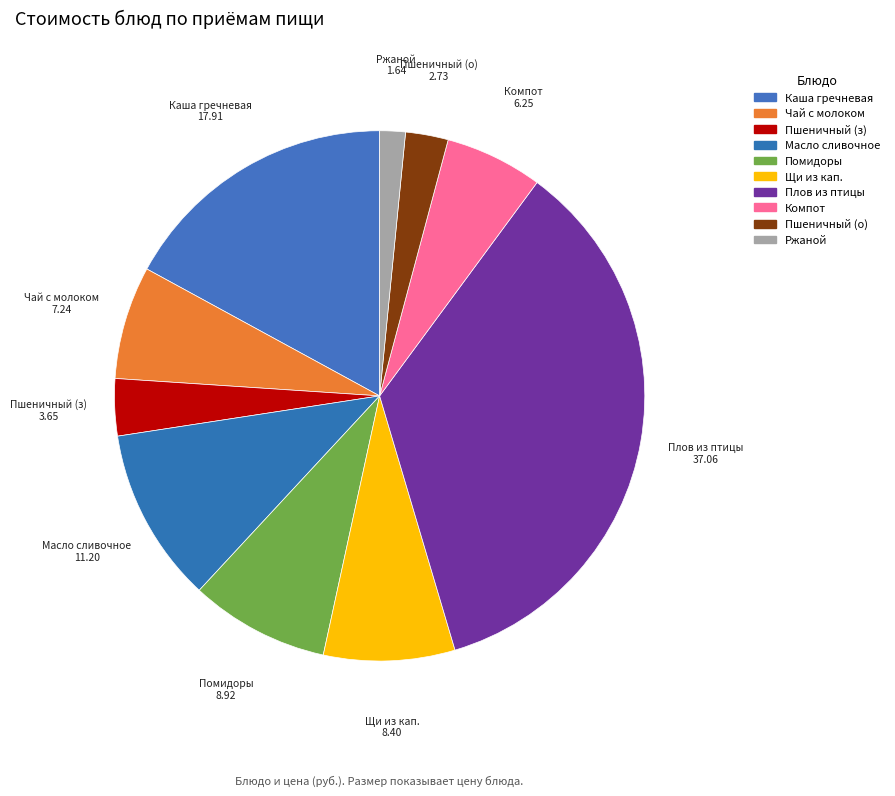

What is the largest slice in the pie chart?

Плов из птицы